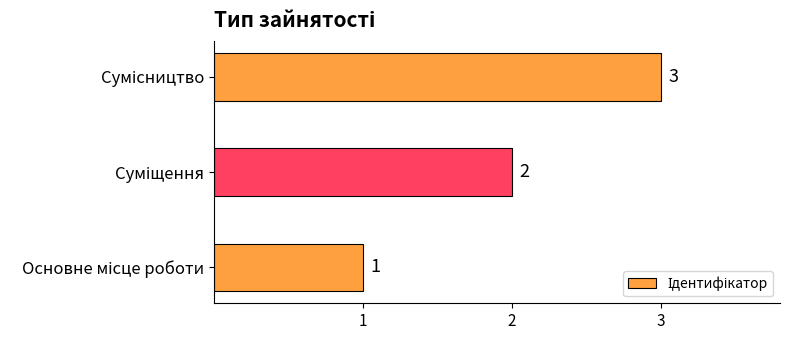

What is the sum of all values?

6